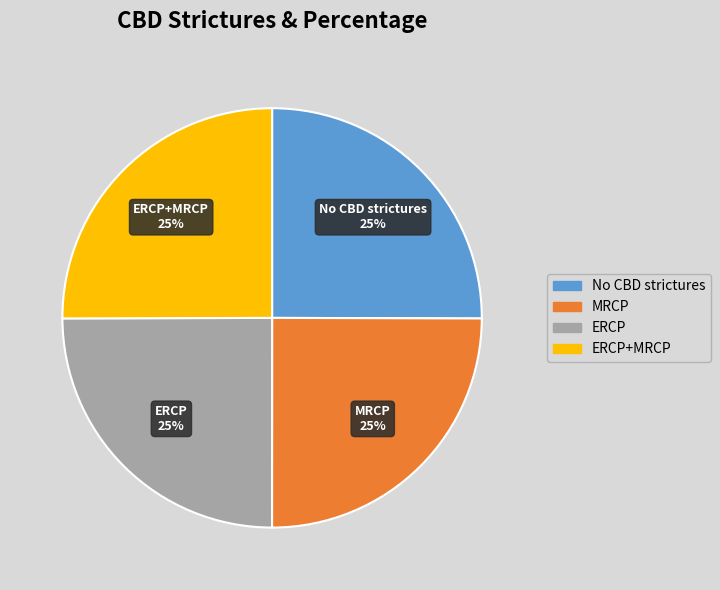

True or false: ERCP+MRCP accounts for 25% of the total.

True